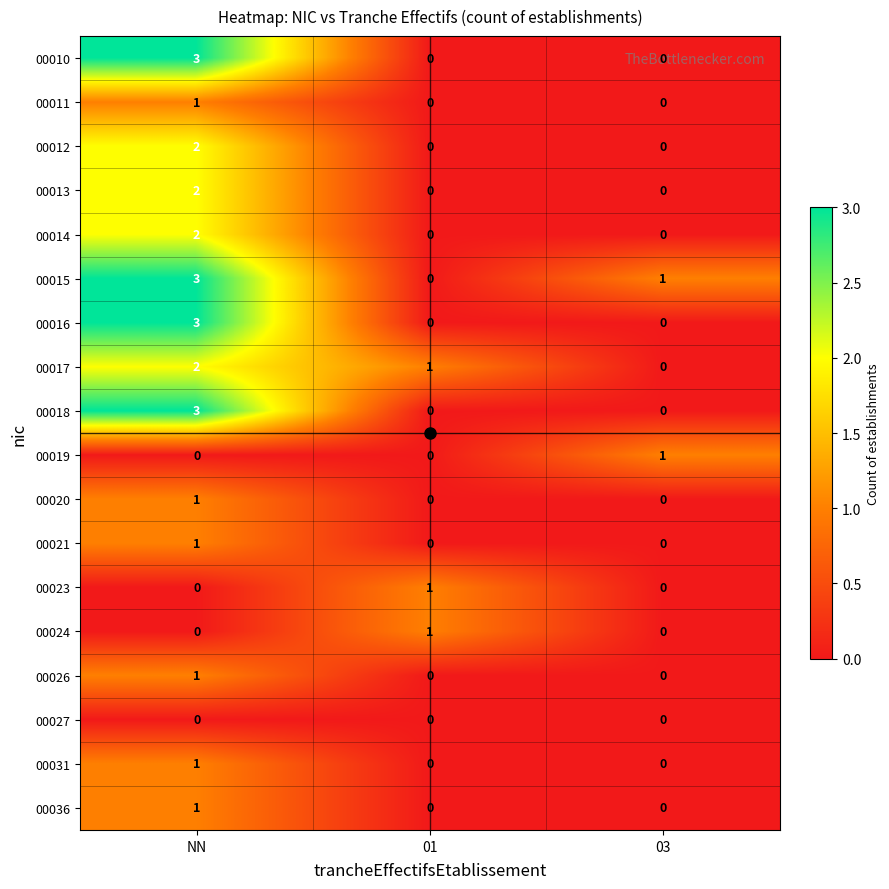

Rank the categories by 00015 value from lowest to highest.

01, 03, NN